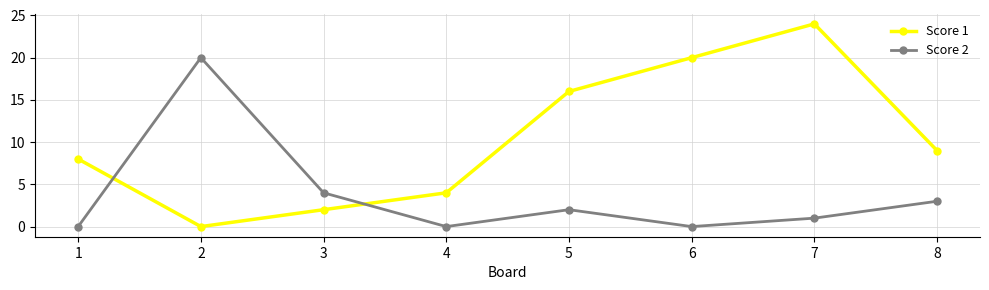

How many values in the Score 1 series are below 9?

4